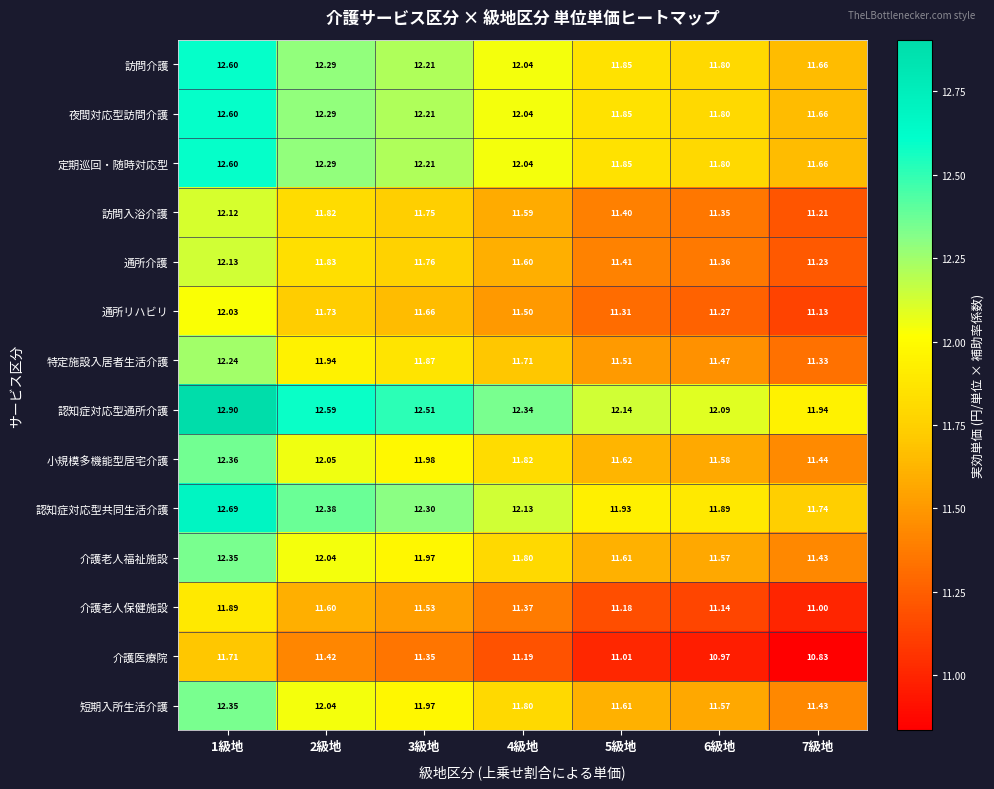

Which series has the largest range (max minus min)?

認知症対応型通所介護